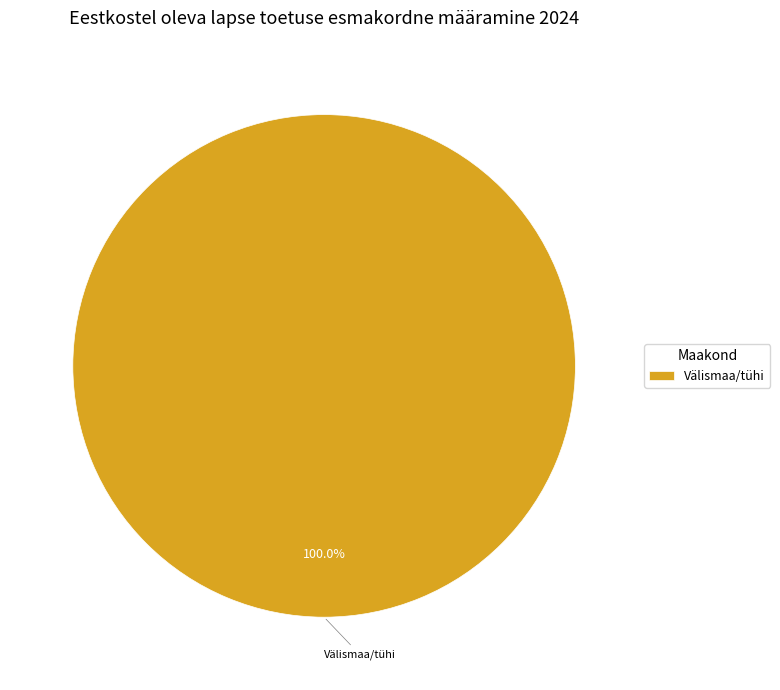

Is Välismaa/tühi the majority of the pie?

Yes